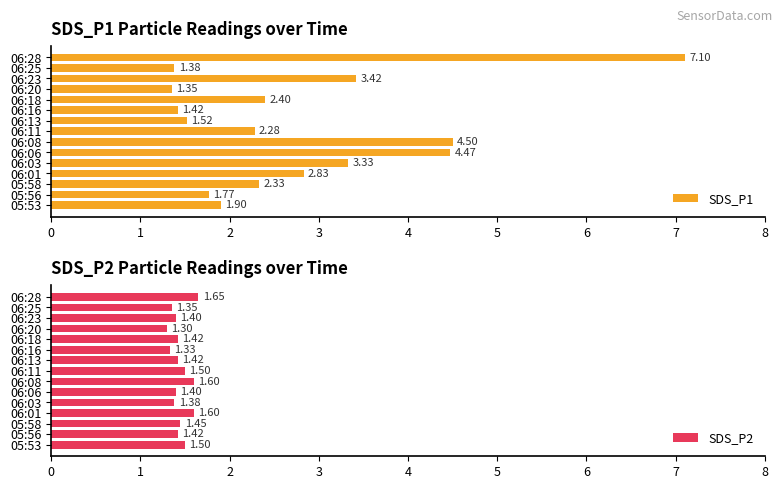

What is the sum of all SDS_P1 values?

42.0